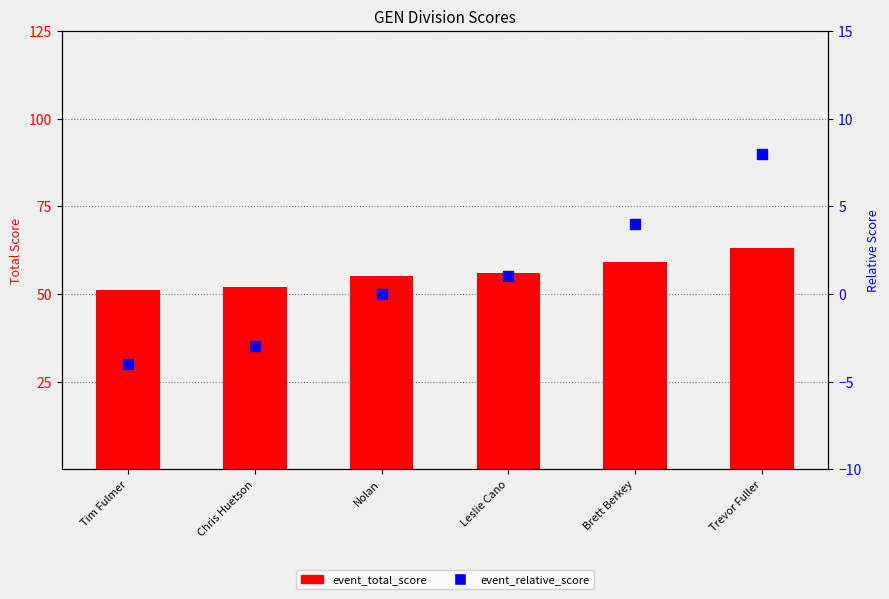

At how many categories does at least one series exceed 0?

6